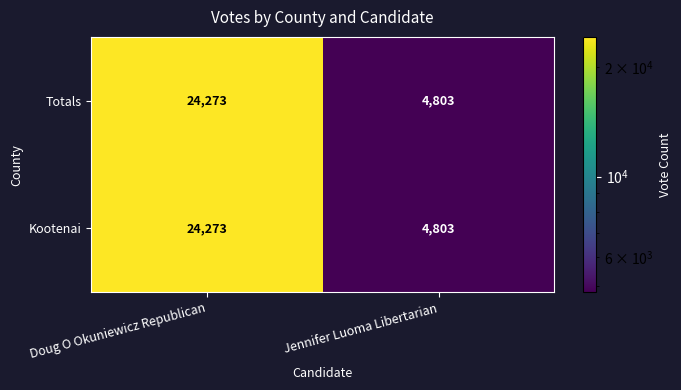

Rank the categories by Kootenai value from lowest to highest.

Jennifer Luoma Libertarian, Doug O Okuniewicz Republican